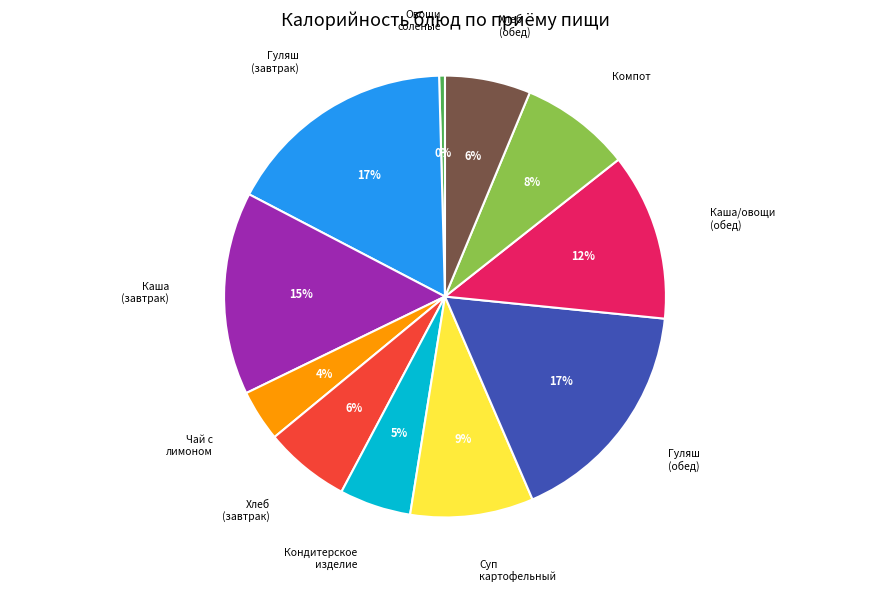

Does any single category account for the majority?

No